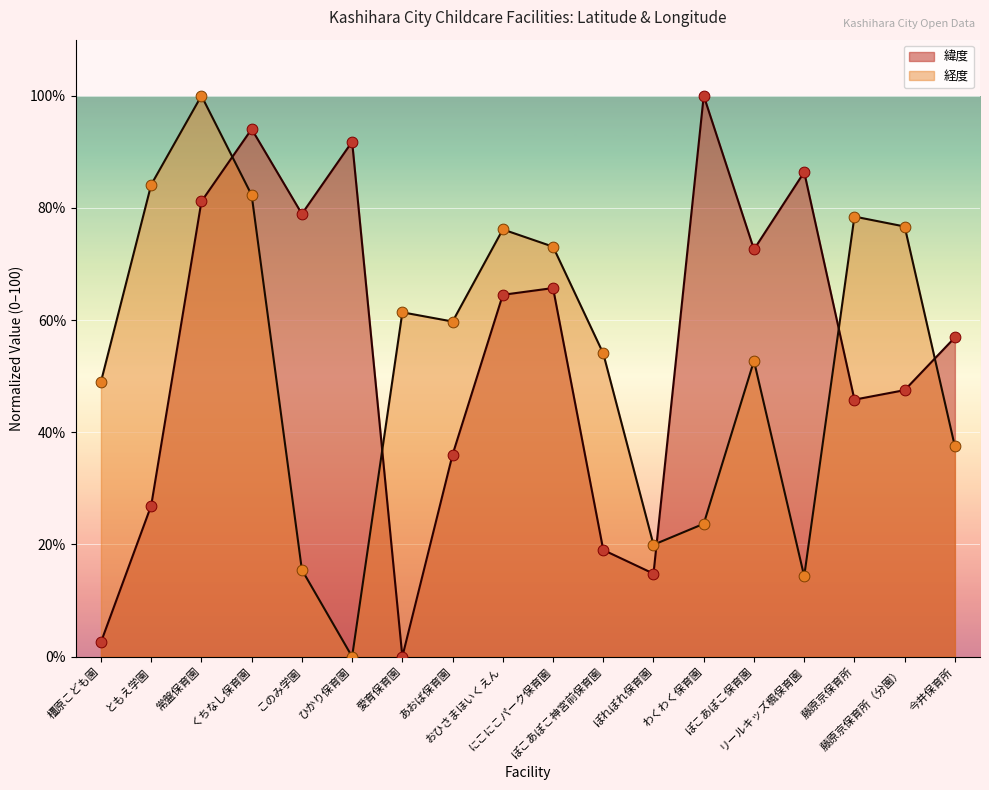

At which category is the sum across all series the highest?

常盤保育園